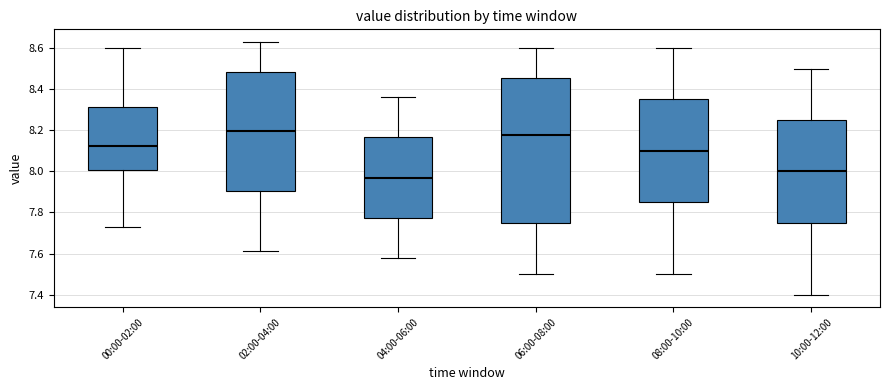

Which box is the tallest, from its lower edge to its upper edge?

06:00-08:00